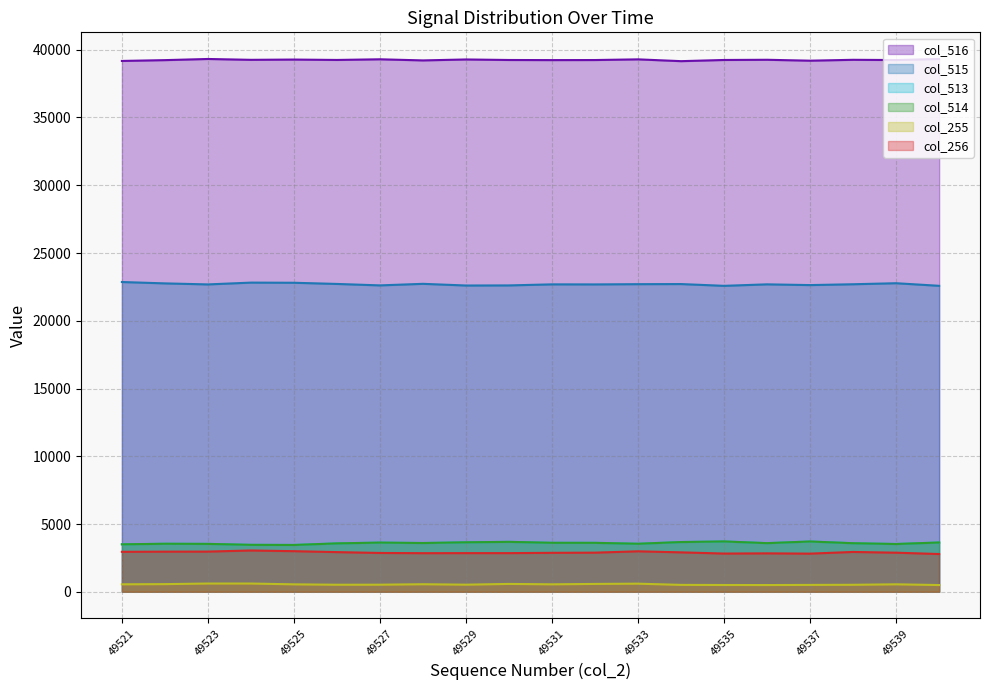

How many interior local valleys does the col_514 series have?

5